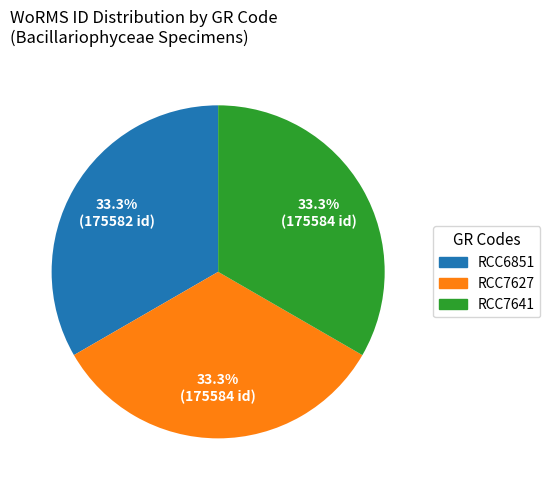

What is the ratio of the value at RCC6851 to the value at RCC7627?

1.0